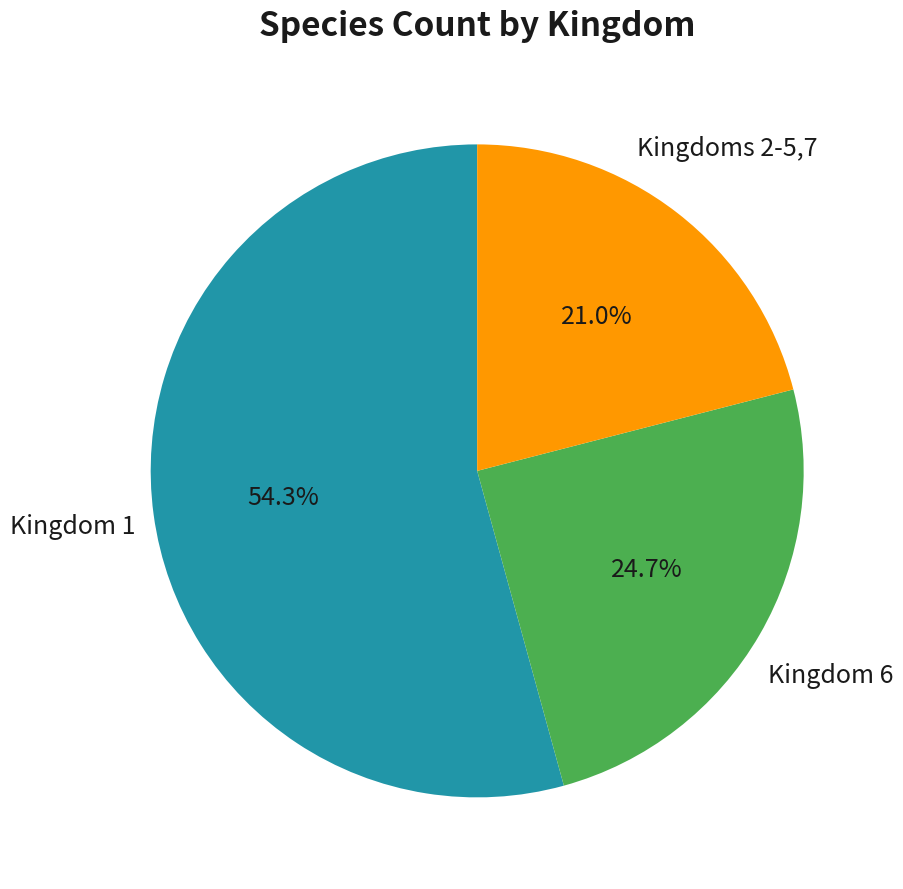

Does any single category account for the majority?

Yes